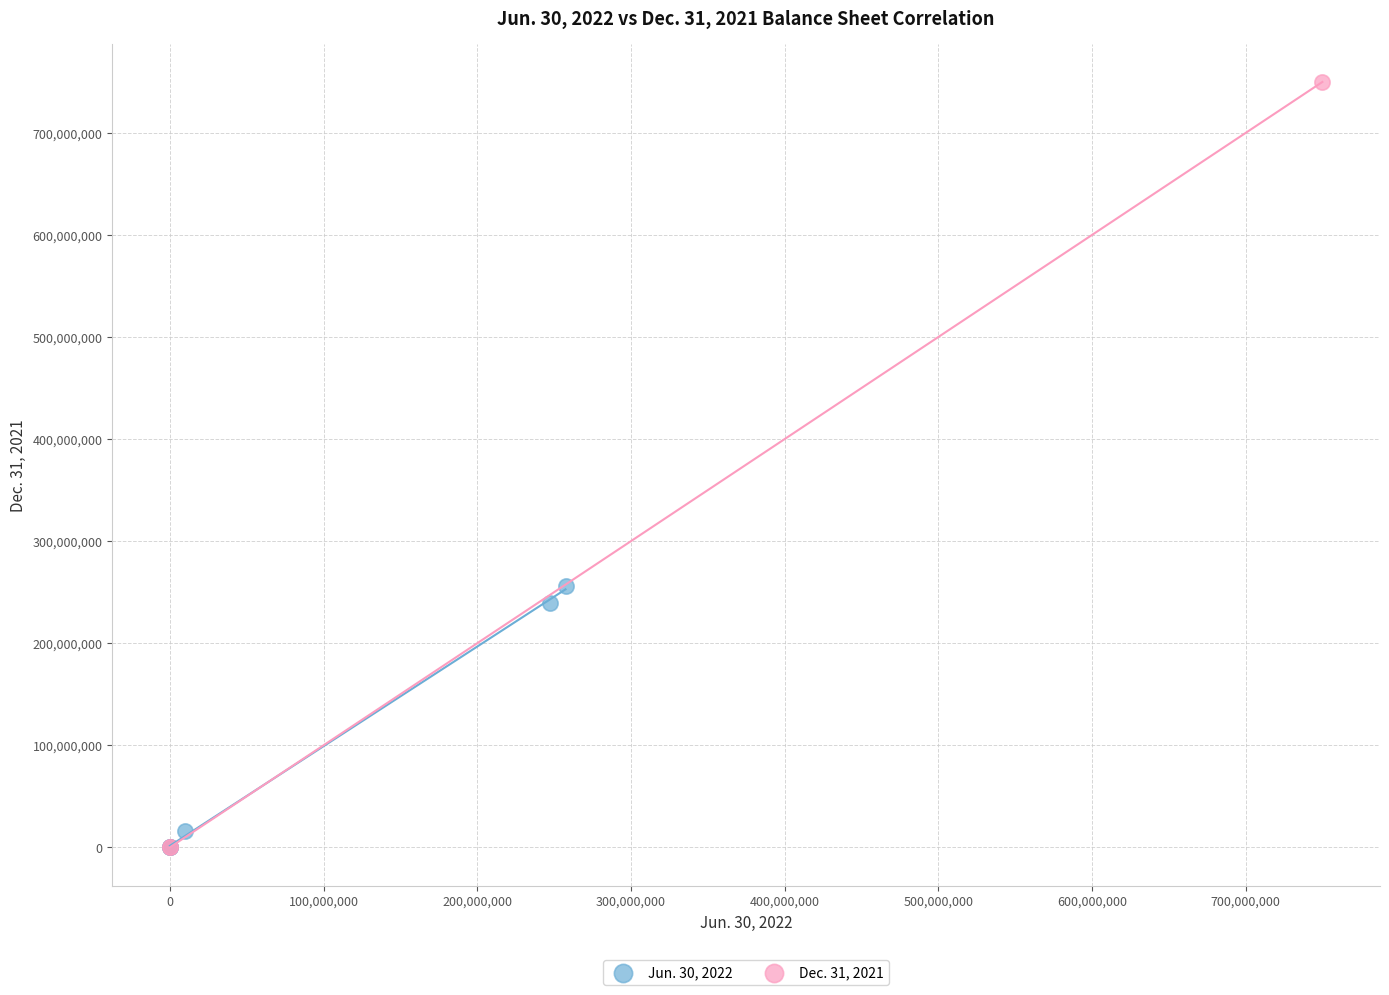

Which series has the widest spread of Y values?

Dec. 31, 2021